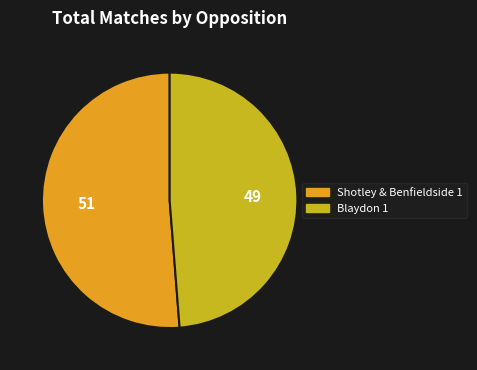

What is the ratio of the value at Blaydon 1 to the value at Shotley & Benfieldside 1?

1.0